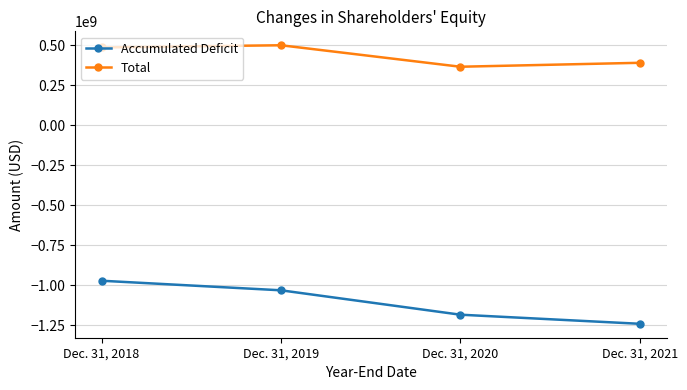

How many lines are shown in the chart?

2